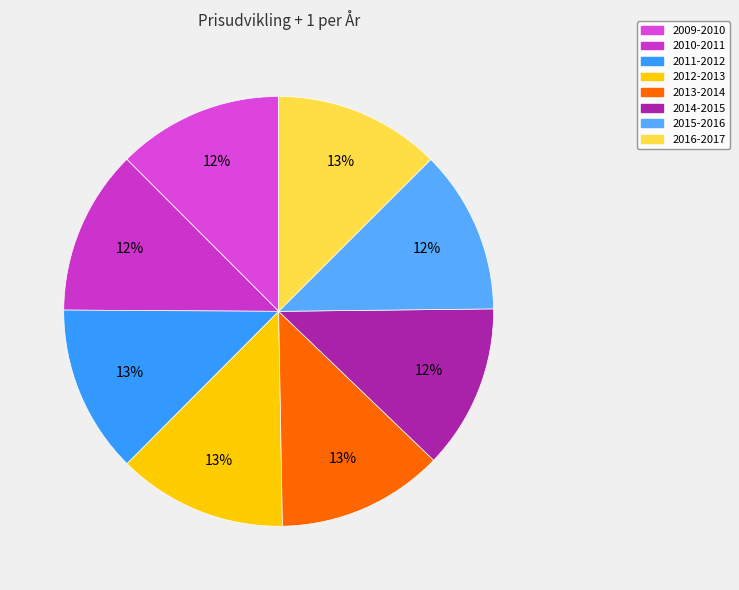

How many segments does this pie chart have?

8